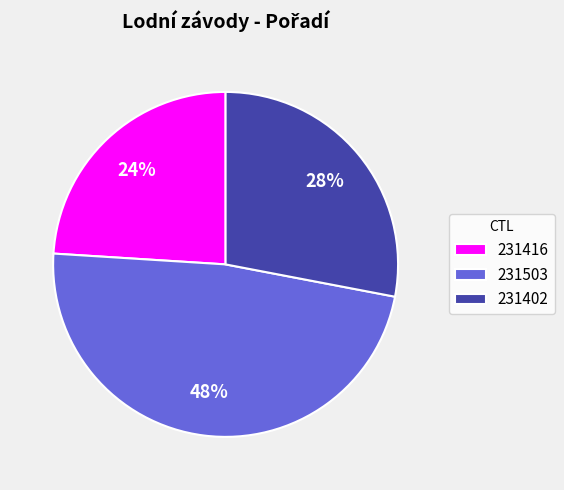

True or false: 231503 accounts for 48% of the total.

True